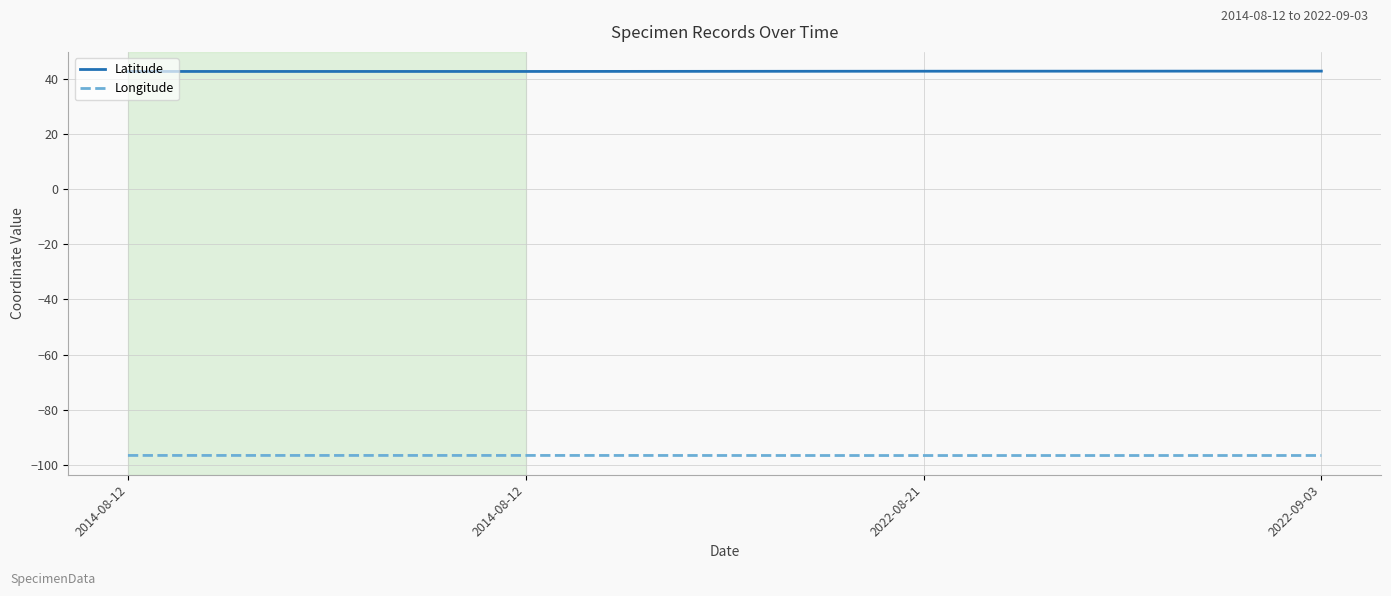

What is the label of the 2nd point from the left?

2014-08-12